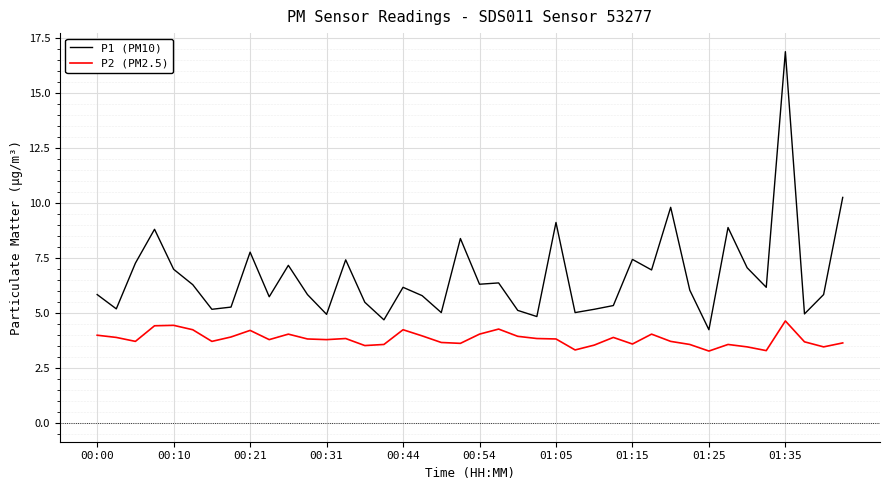

Which series has the widest spread of values?

P1 (PM10)